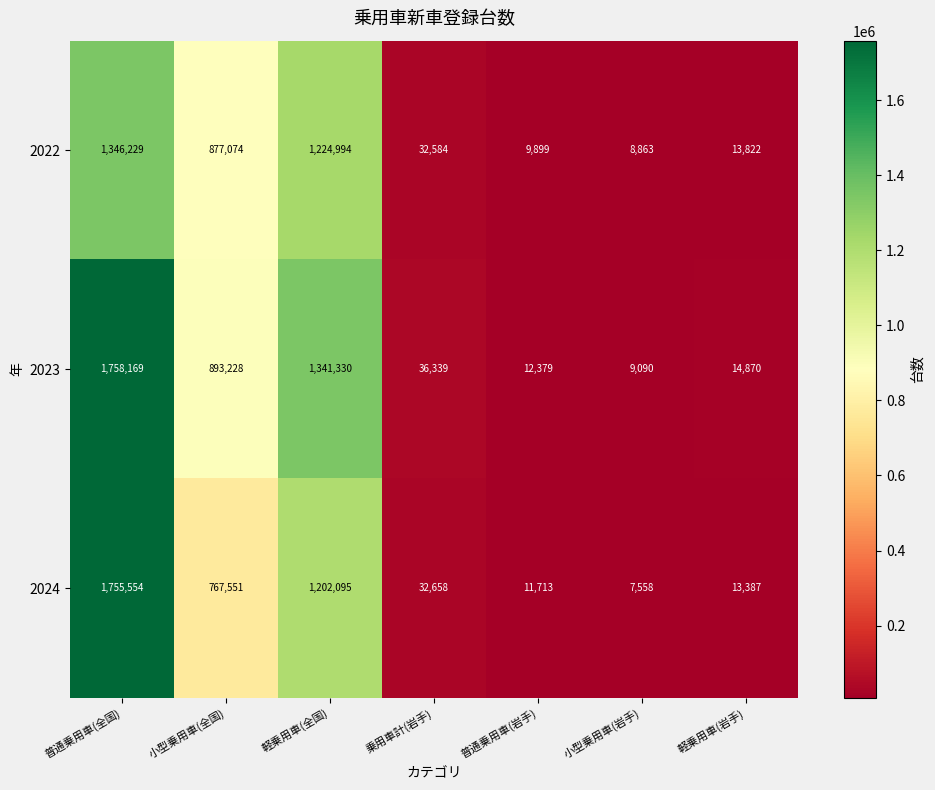

What is the spread (max minus min) of values at 普通乗用車(岩手)?

2480